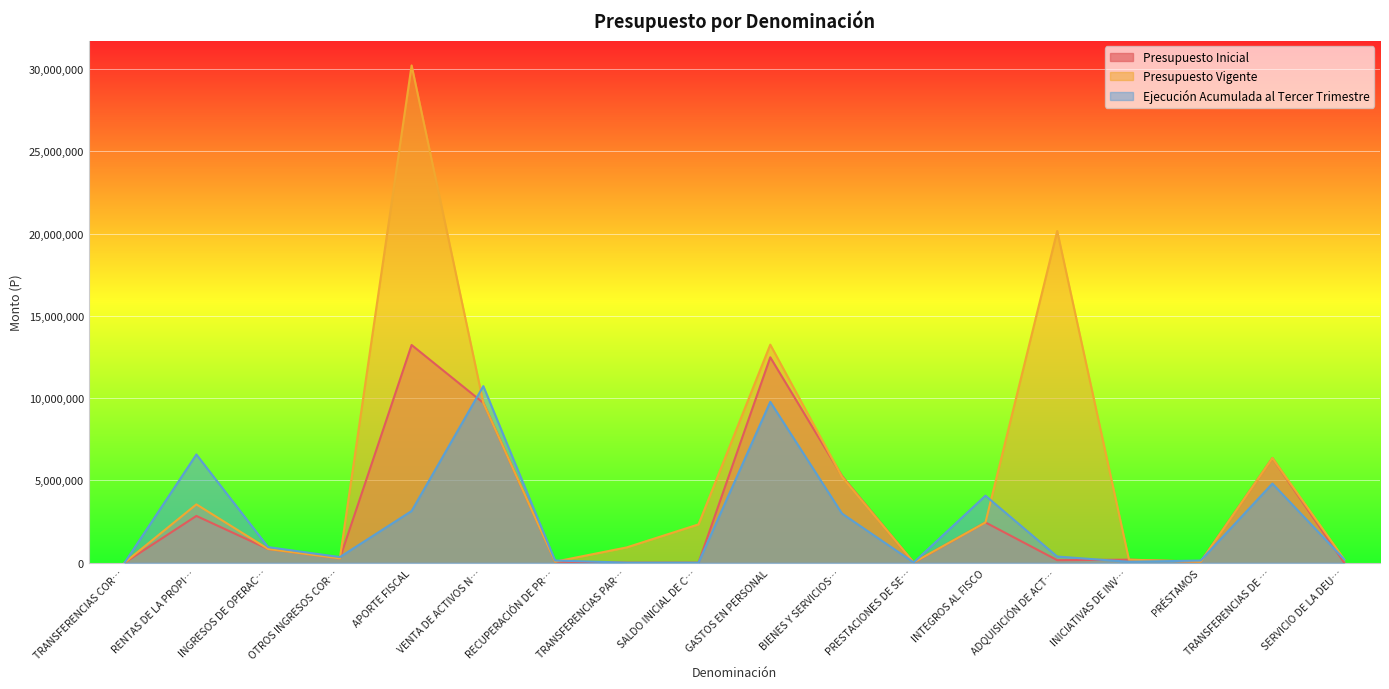

Count the number of data series in this chart.

3